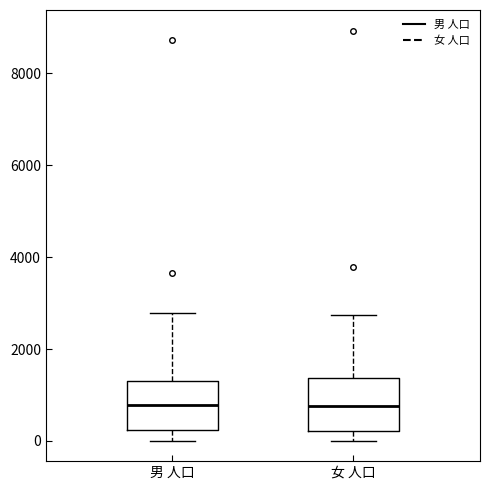

Where is the upper edge of the box for 男 人口 on the y-axis? The values are not printed on the chart, so give them approximately, as read against the axis.

1400